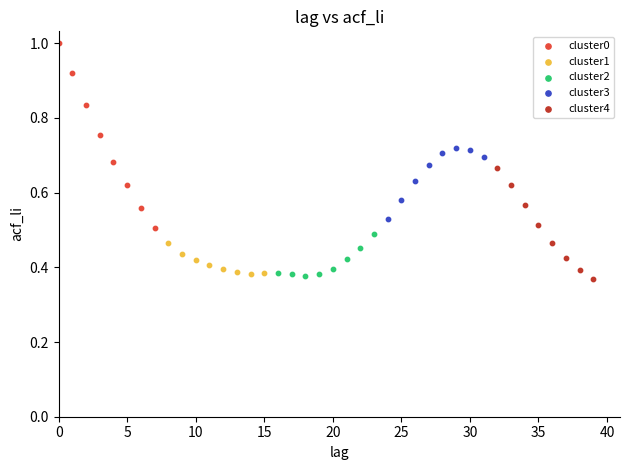

Which series has the largest Y range (max minus min)?

cluster0